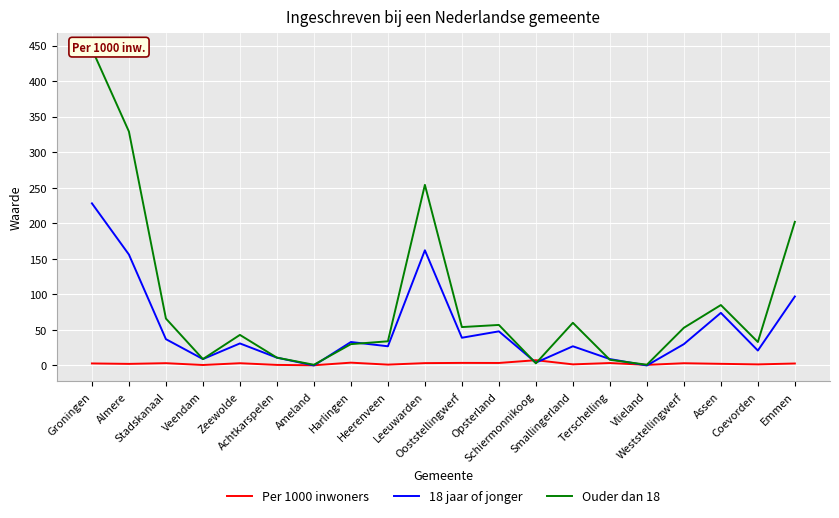

What is the value of the Per 1000 inwoners point at the 19th from the left?

1.5